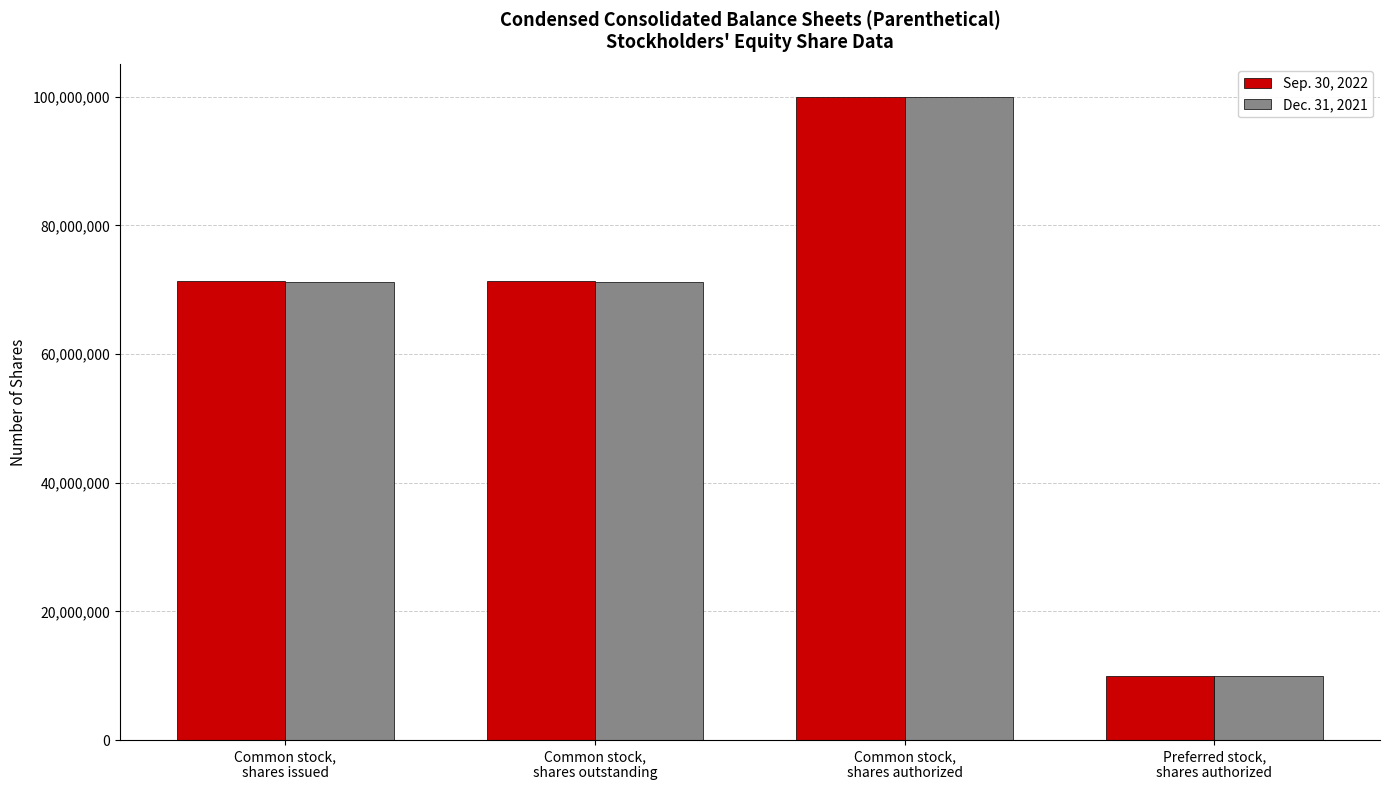

List the series in order of their overall mean, lowest first.

Dec. 31, 2021, Sep. 30, 2022